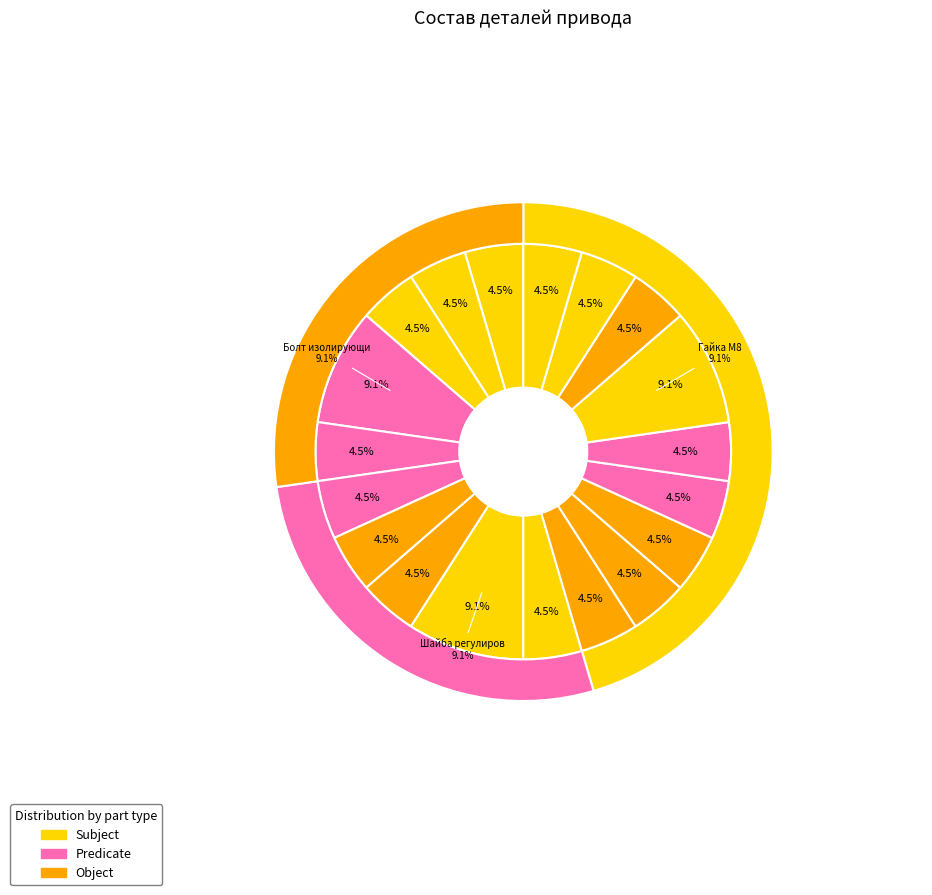

Does Болт изолирующий двусторонний represent more than half of the total?

No